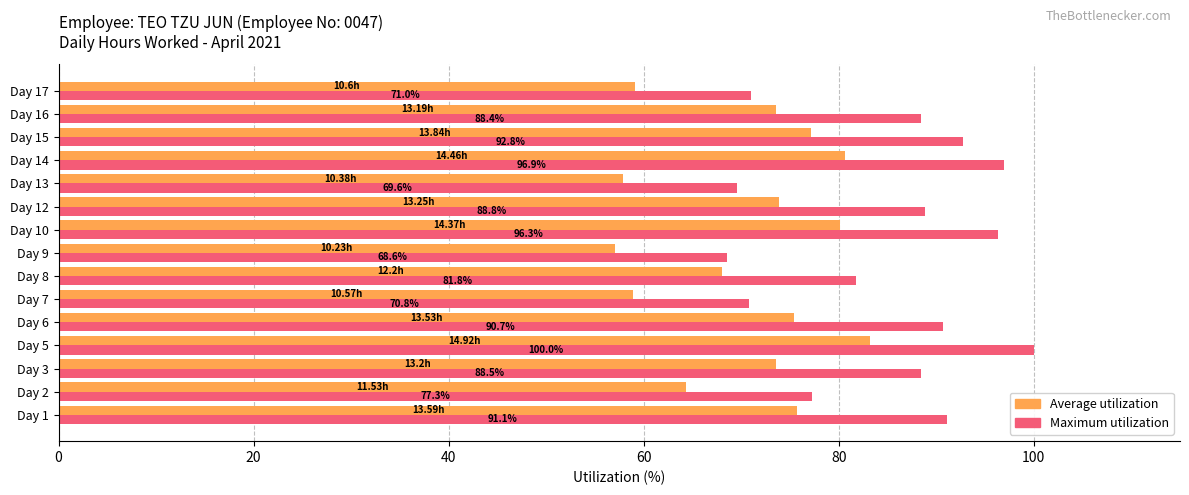

At which category is the sum across all series the highest?

Day 5